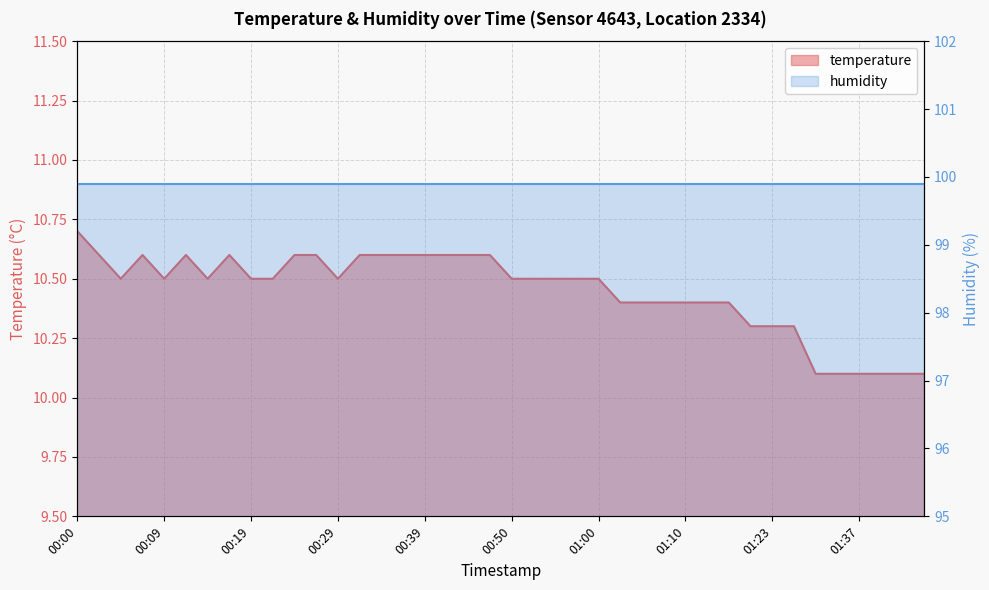

Rank the categories by value from highest to lowest.

00:00, 00:02, 00:07, 00:12, 00:17, 00:24, 00:27, 00:32, 00:34, 00:36, 00:39, 00:41, 00:44, 00:47, 00:05, 00:09, 00:14, 00:19, 00:22, 00:29, 00:50, 00:52, 00:55, 00:57, 01:00, 01:02, 01:05, 01:07, 01:10, 01:12, 01:15, 01:18, 01:23, 01:26, 01:32, 01:34, 01:37, 01:39, 01:42, 01:45